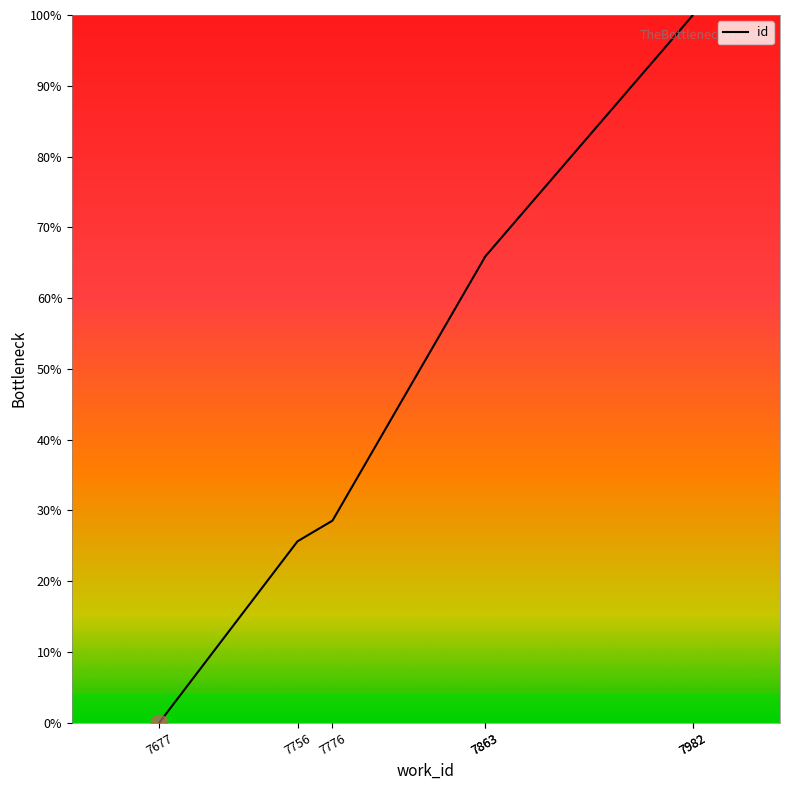

Does the chart have visible grid lines?

No